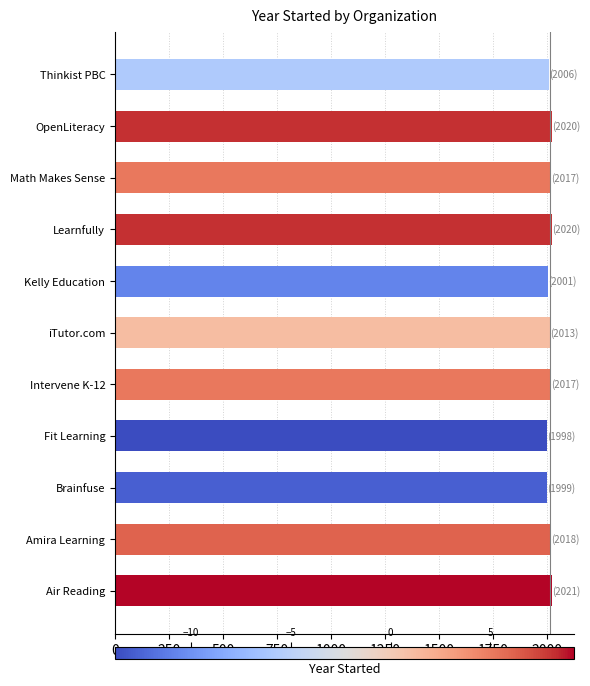

How many data points are less than 2017?

5